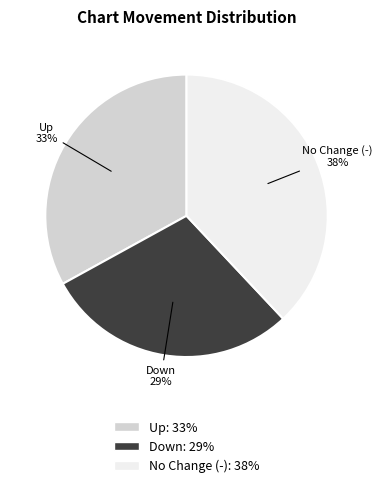

Does any single category account for the majority?

No